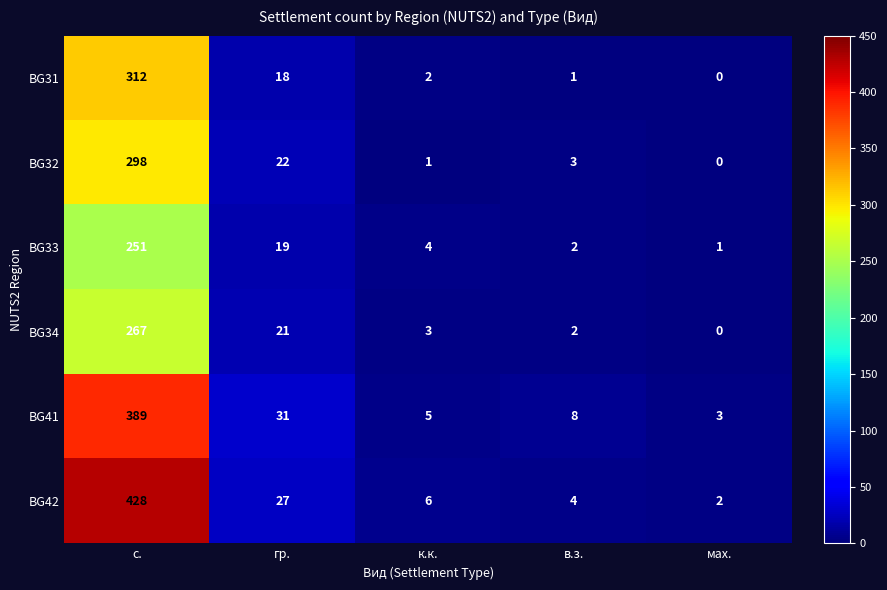

Which category has the lowest value across all series?

мах.